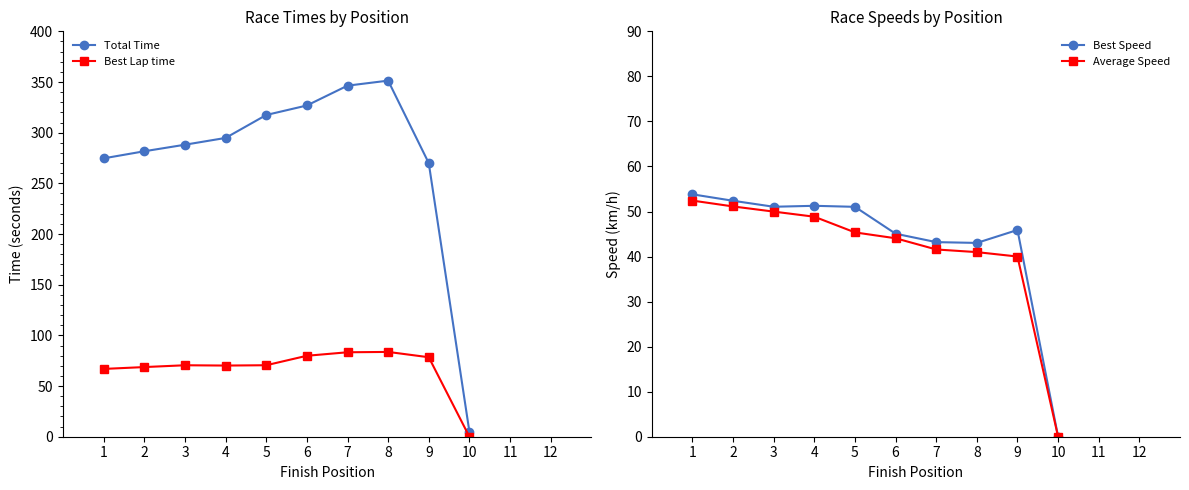

Rank the series by their maximum value, from lowest to highest.

Average Speed, Best Speed, Best Lap time, Total Time